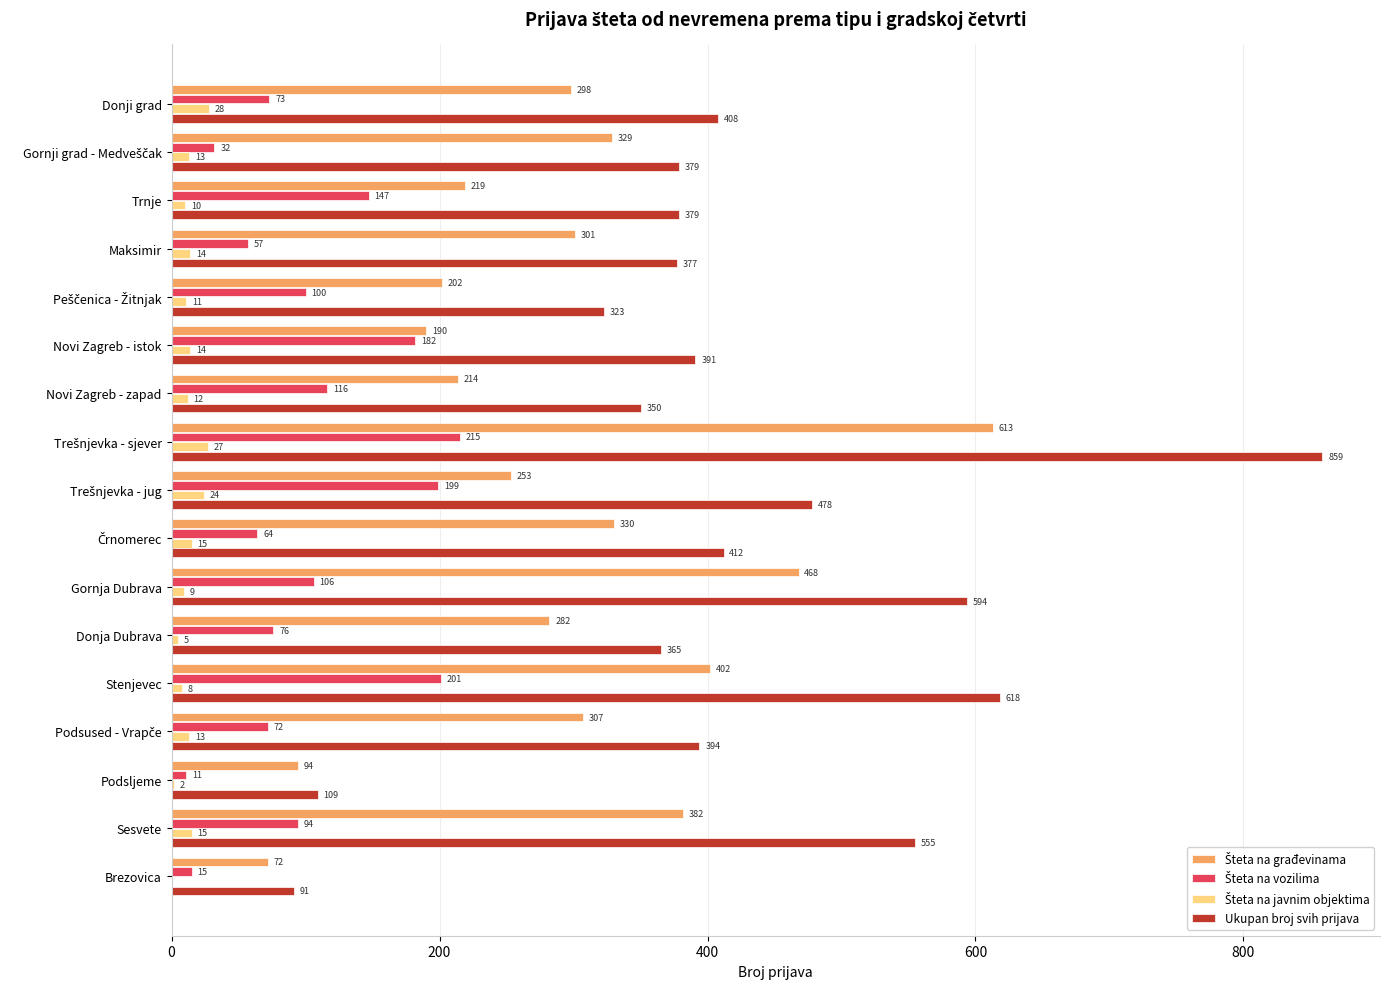

True or false: Ukupan broj svih prijava has a value of 365 at Donja Dubrava.

True